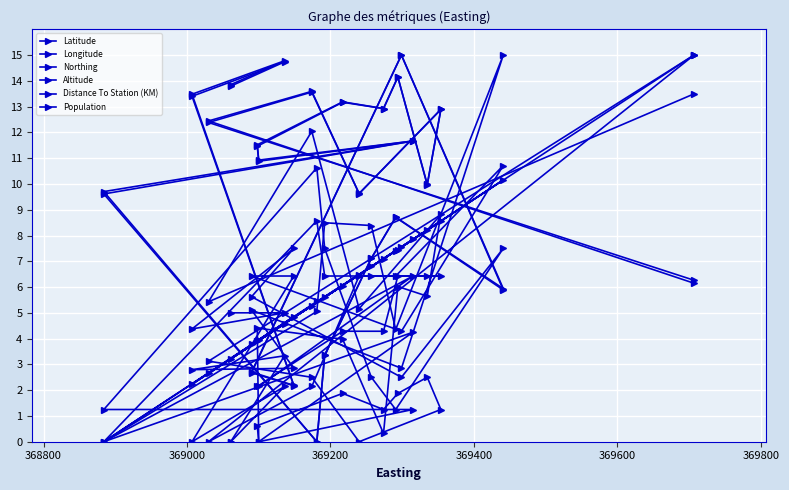

How many interior local peaks does the Northing series have?

8